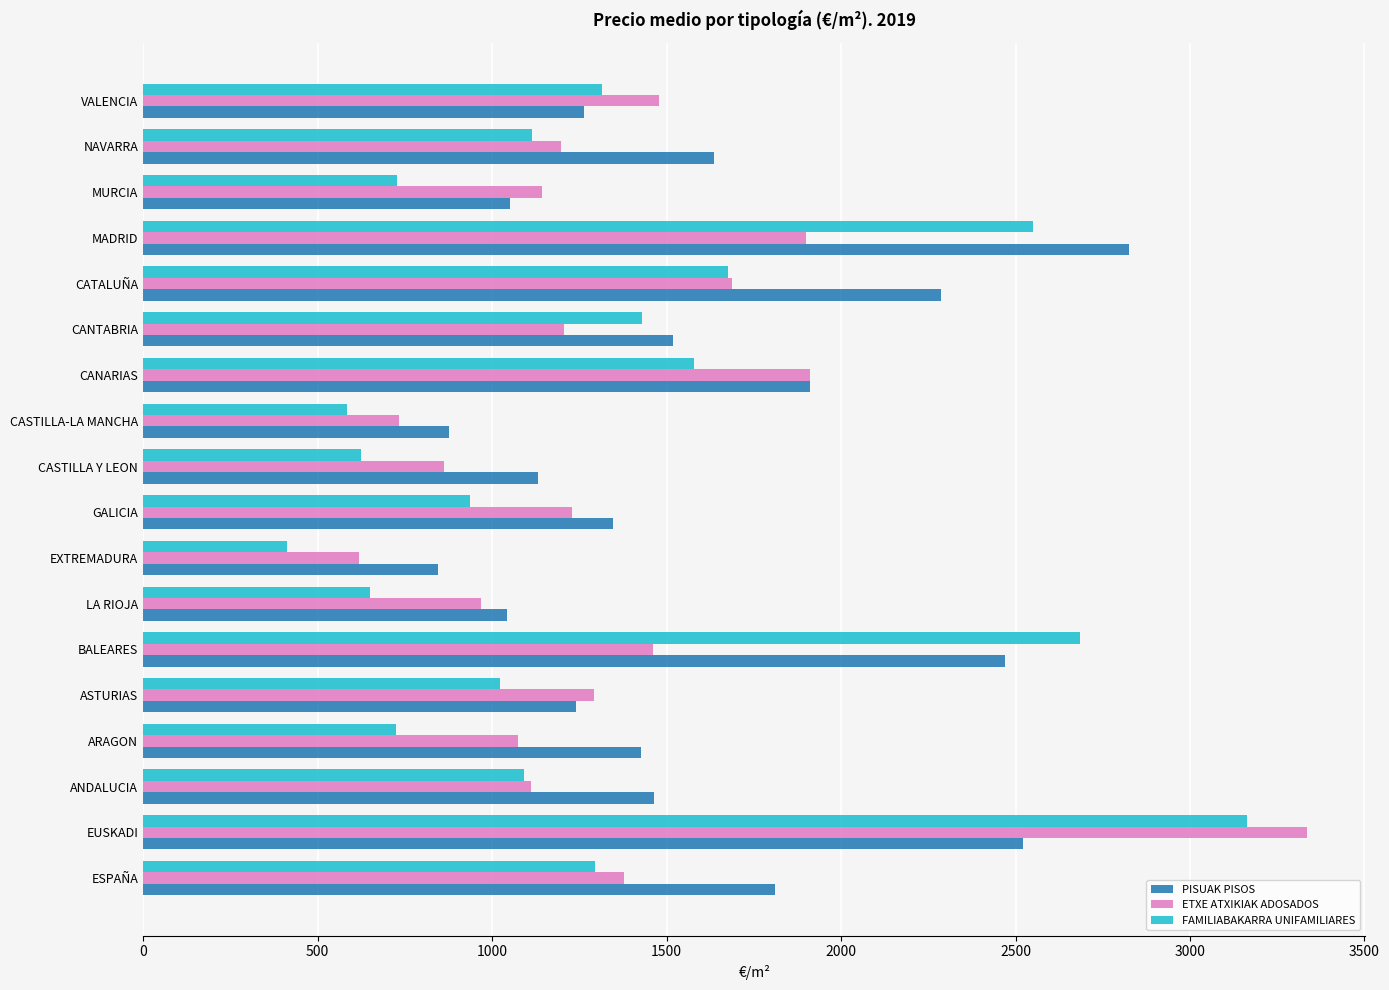

What is the average value of the ETXE ATXIKIAK ADOSADOS series?

1366.3